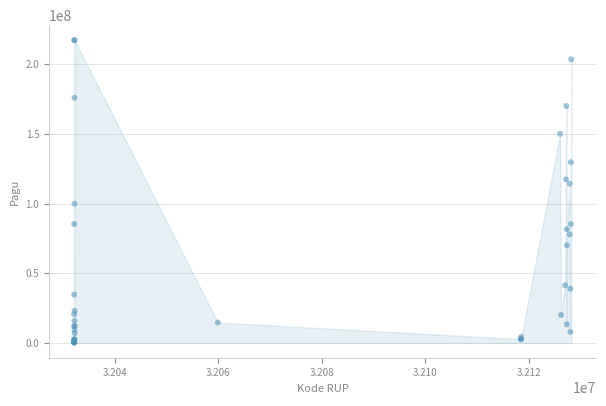

What Y value in the scatter plot is closest to 108830000?

114296000